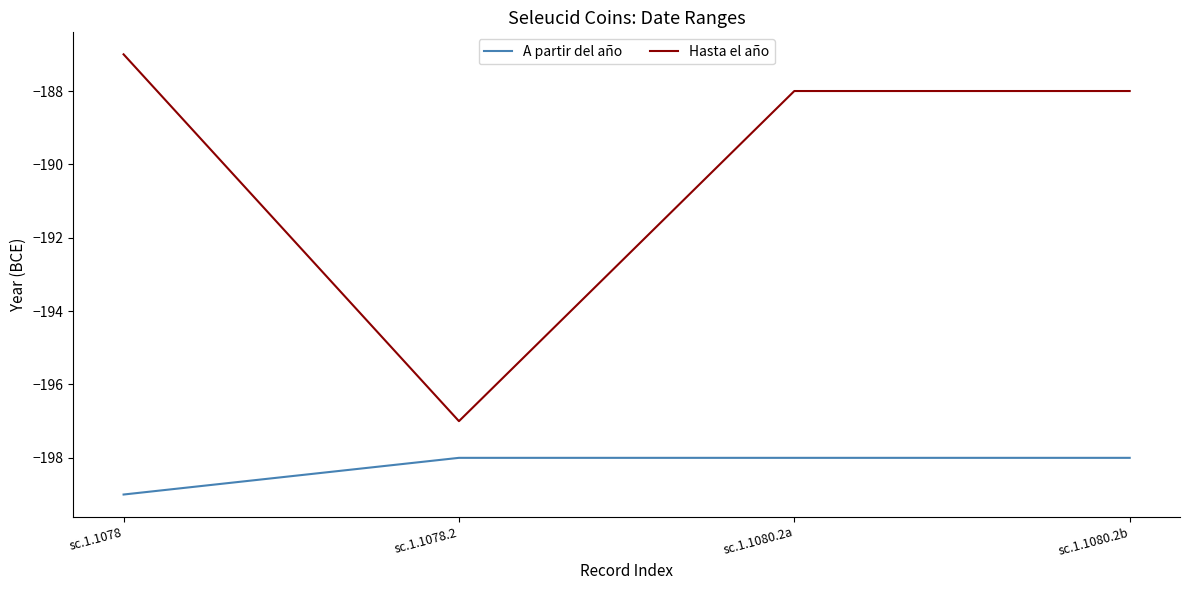

Is it true that A partir del año equals -198 at sc.1.1080.2a?

True